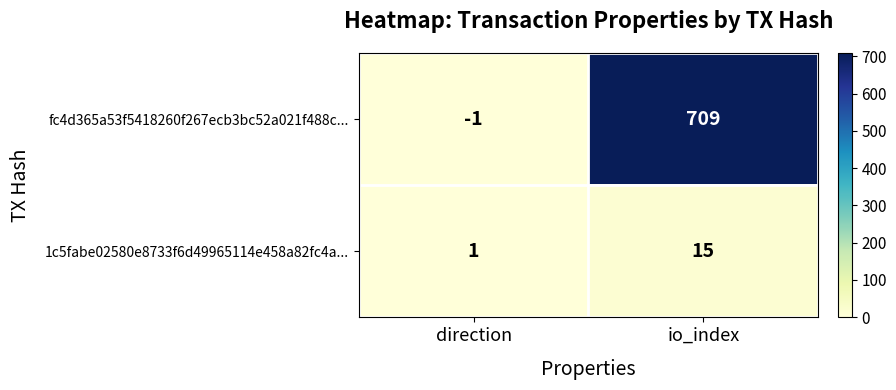

What is the sum of the 1c5fabe02580e8733f6d49965114e458a82fc4a... values at io_index and direction?

16